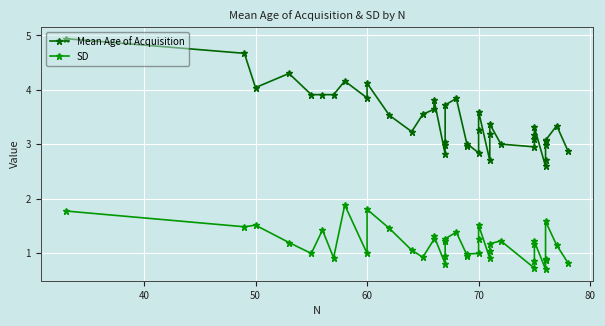

Is the value of Mean Age of Acquisition at 34 greater than the value of SD at 33?

Yes